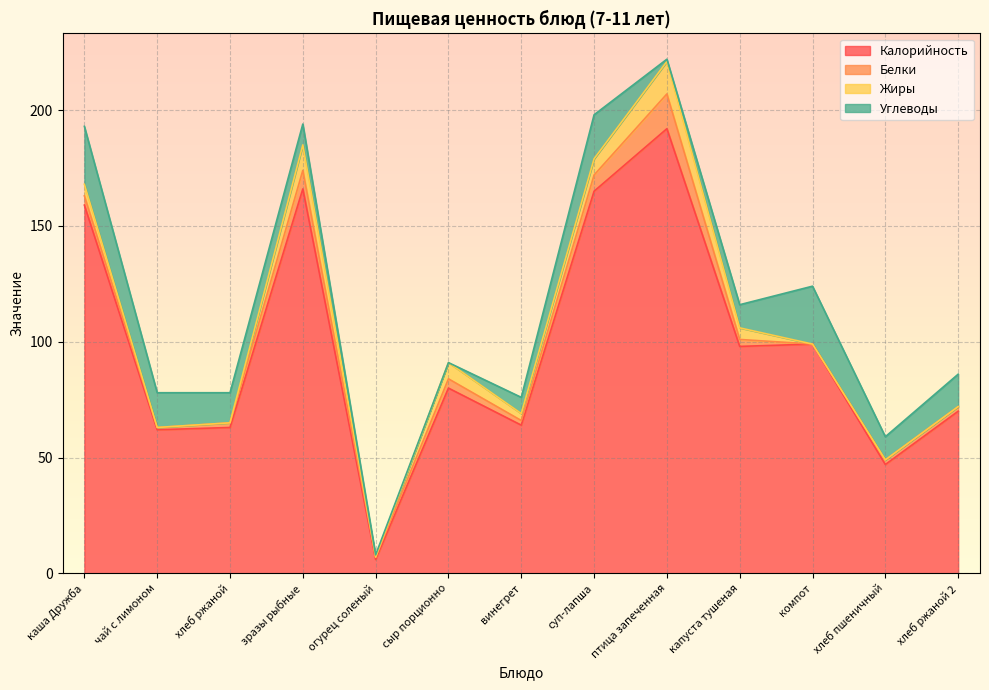

Where is Калорийность nearest to the value 99?

компот